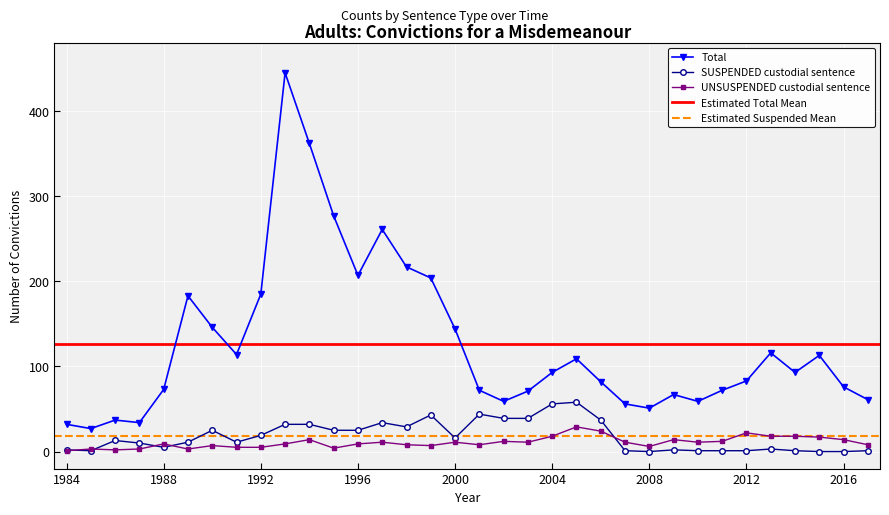

True or false: UNSUSPENDED custodial sentence and Total intersect in this chart.

False